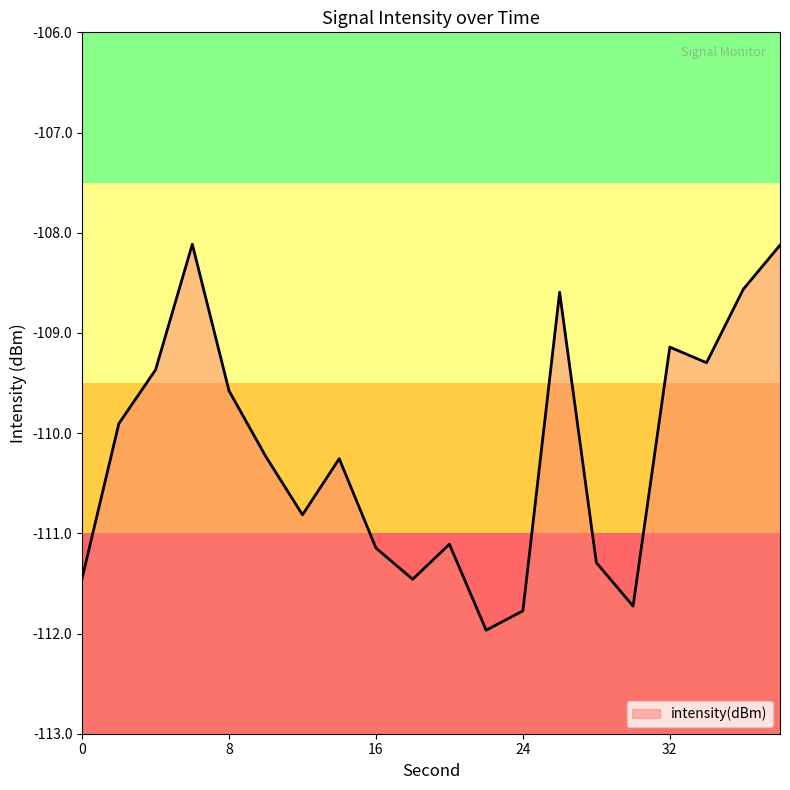

What is the approximate value at 24?

-111.8